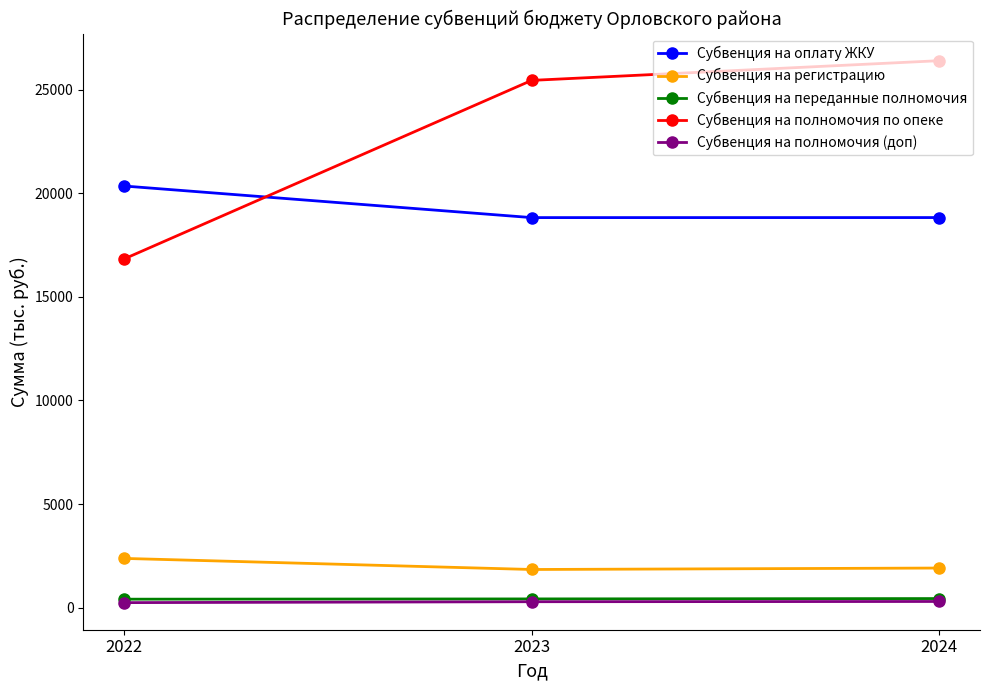

What is the sum of all Субвенция на оплату ЖКУ values?

57992.7